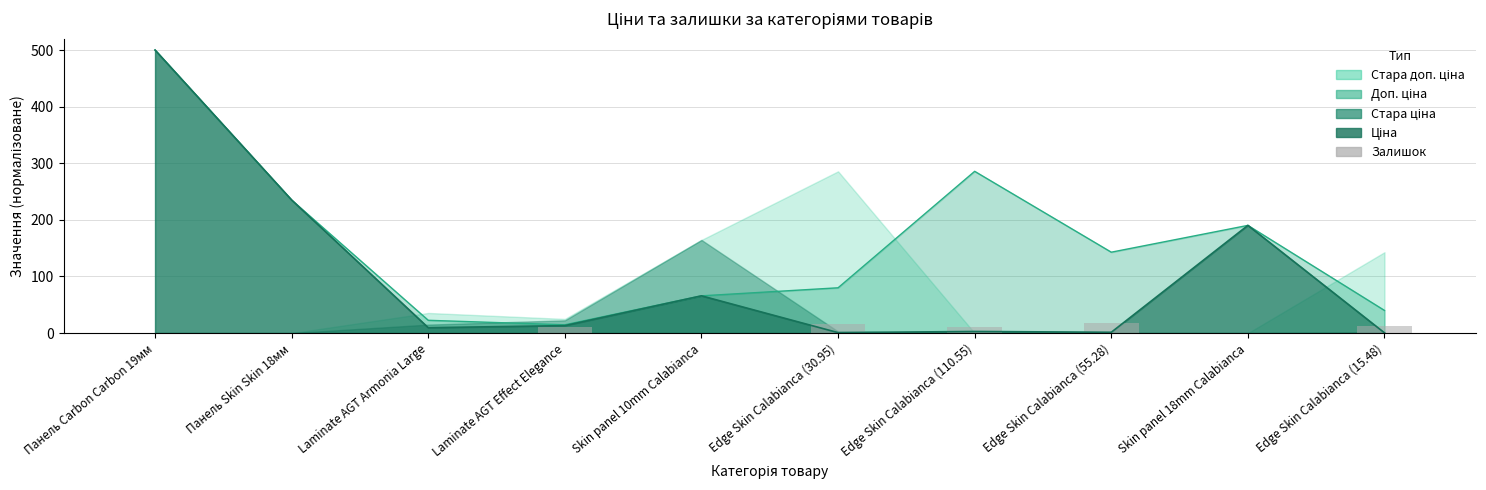

How many data points are less than 10?

5